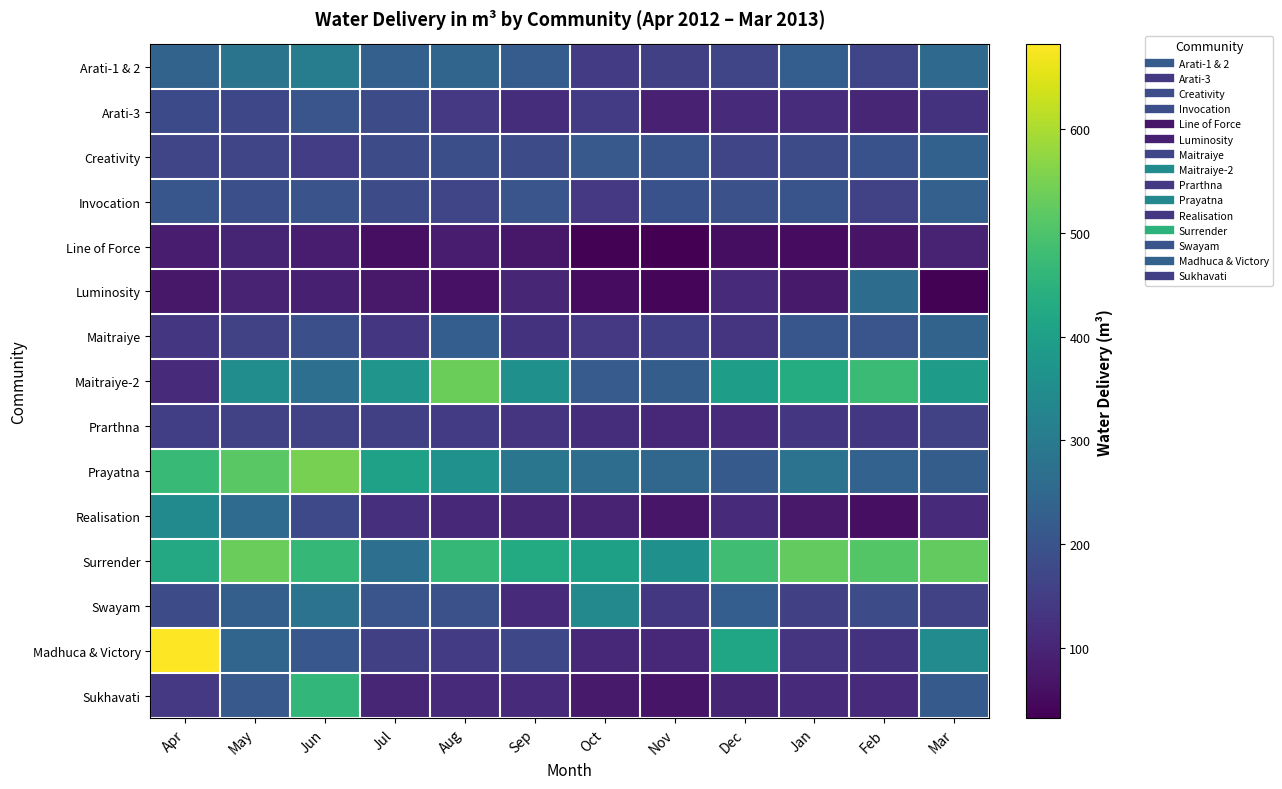

Which series changed the most between Aug and Jan?

Maitraiye-2